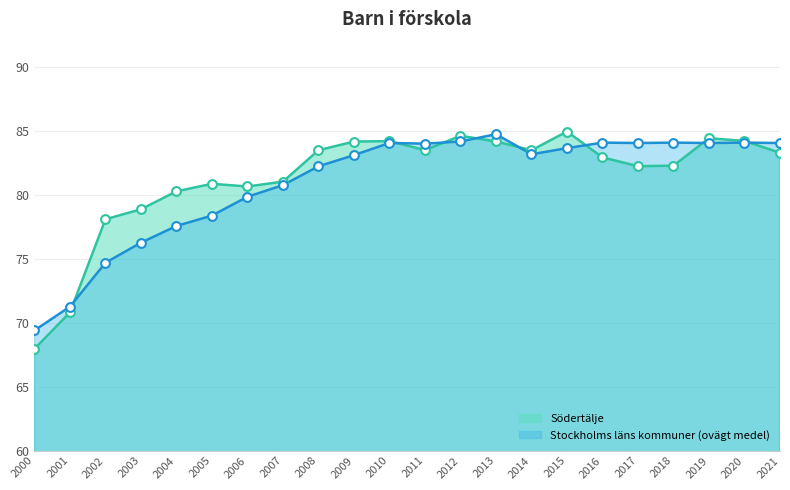

At which category is the sum across all series the highest?

2013